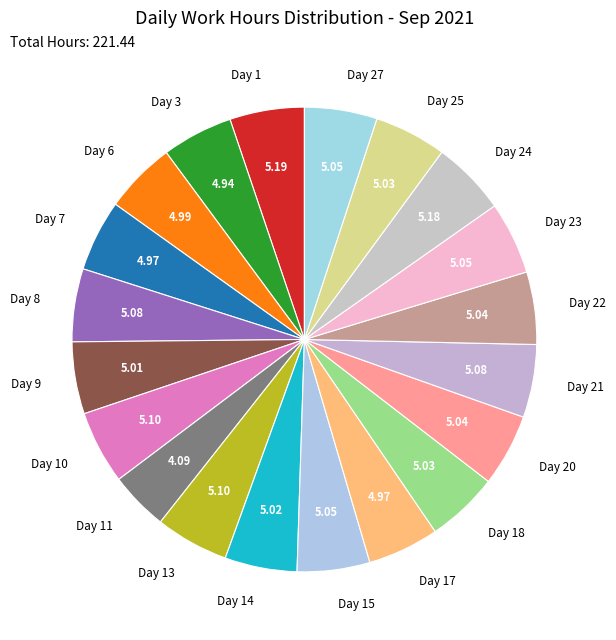

Combined, do Day 13 and Day 10 account for over 50%?

No